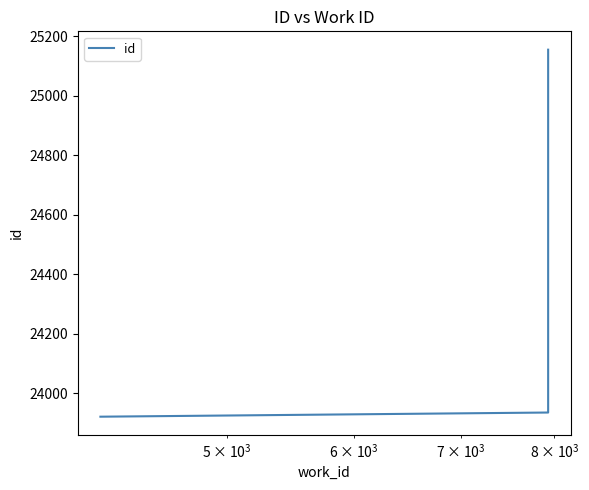

Does the chart display data point markers on the line(s)?

No